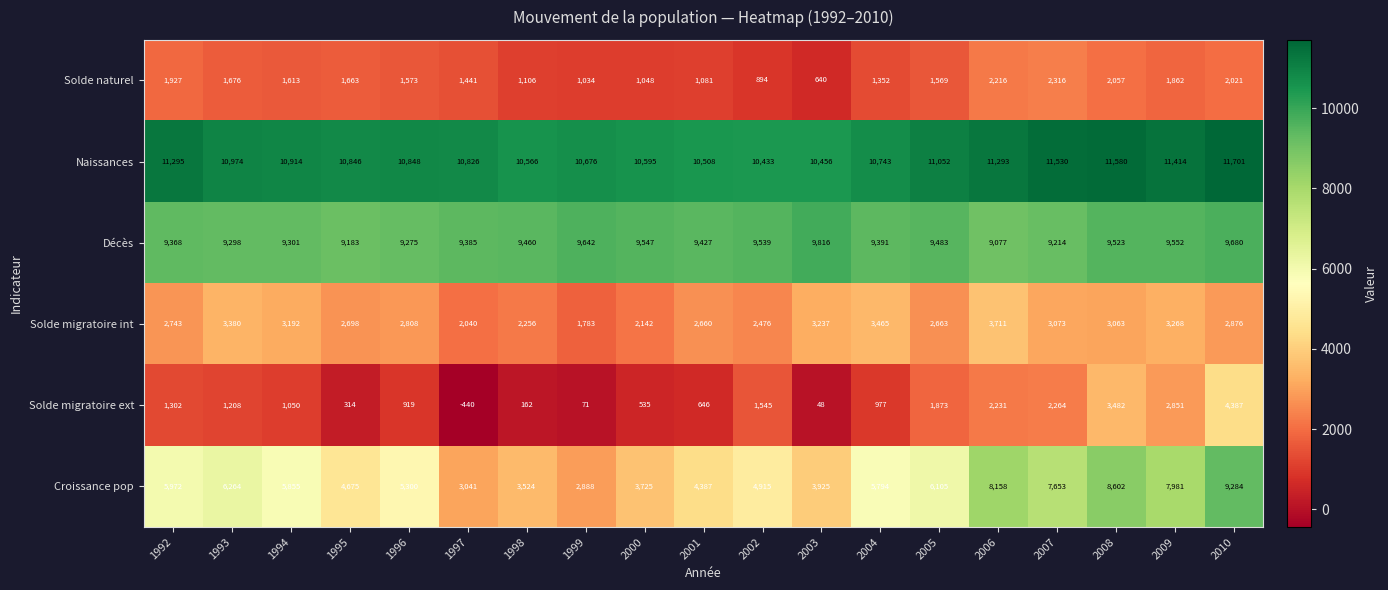

Is the value of Solde migratoire int at 1994 greater than the value of Naissances at 2010?

No